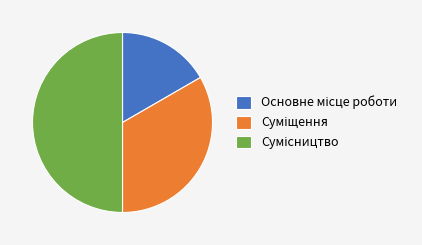

Does Основне місце роботи represent more than half of the total?

No